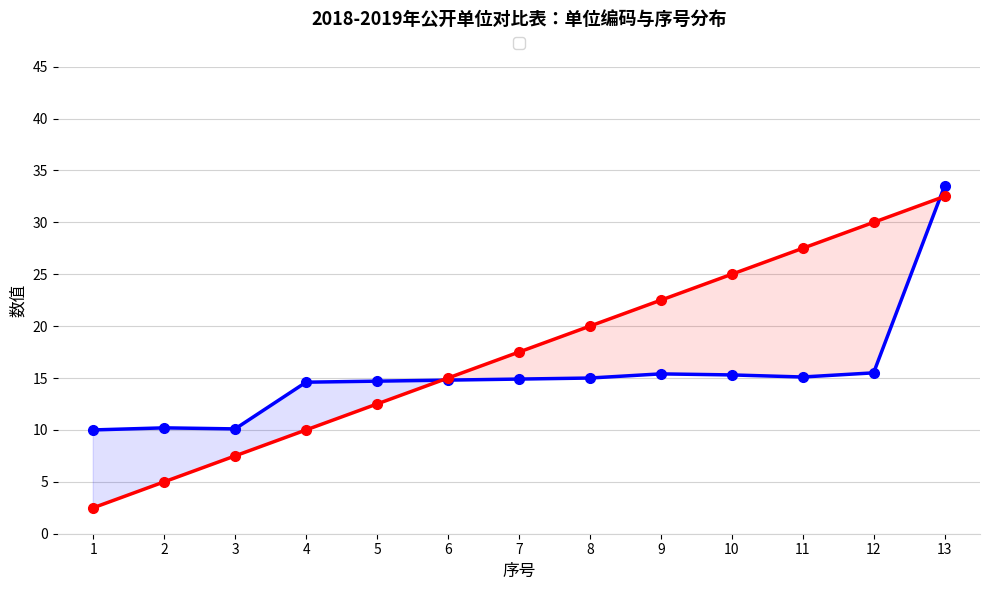

Reading left to right, extract all data points from this chart.

新单位编码（万）: 1=10.0	2=10.2	3=10.1	4=14.6	5=14.7	6=14.8	7=14.9	8=15.0	9=15.4	10=15.3	11=15.1	12=15.5	13=33.5
序号×2.5: 1=2.5	2=5.0	3=7.5	4=10.0	5=12.5	6=15.0	7=17.5	8=20.0	9=22.5	10=25.0	11=27.5	12=30.0	13=32.5